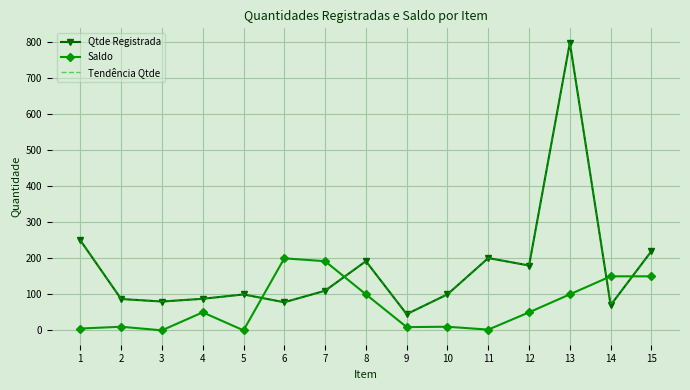

What is the sum of all Saldo values?

1028.0